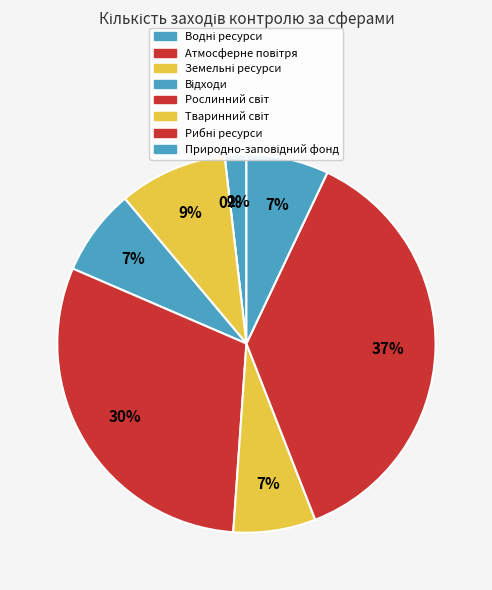

Does Тваринний світ account for over 50% of the chart?

No